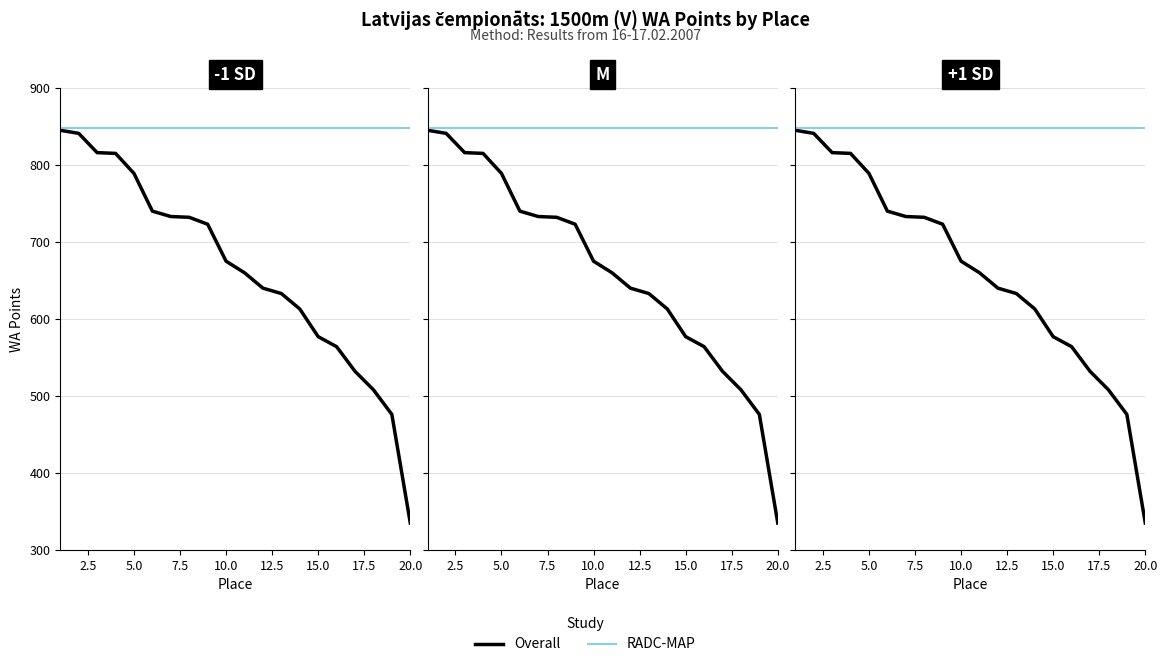

Read the RADC-MAP value at 15.0.

848